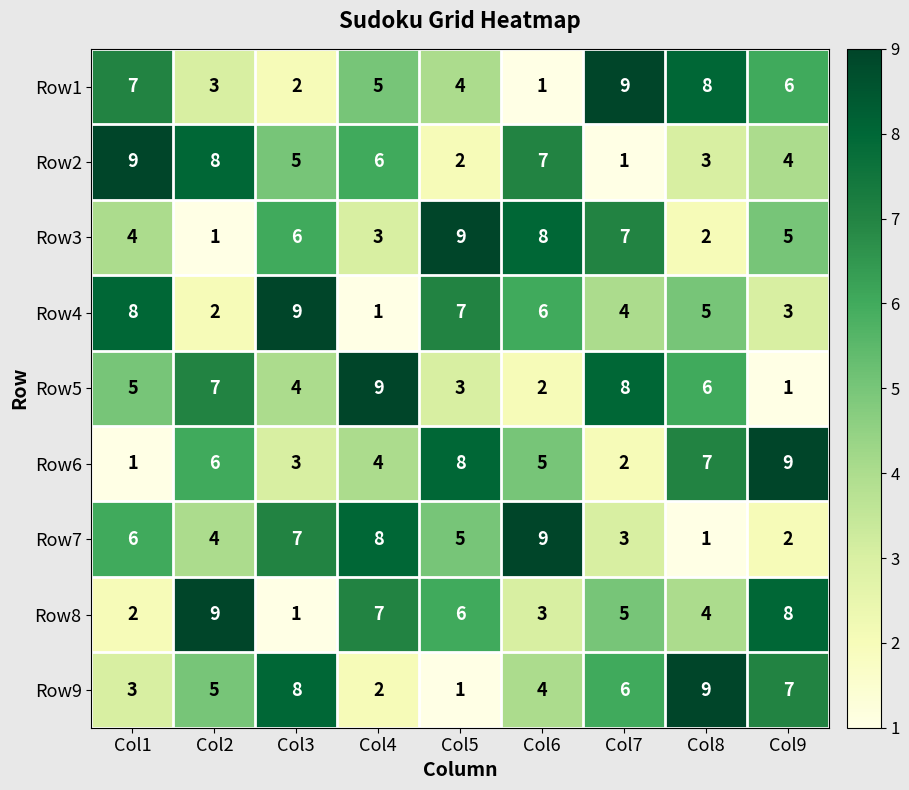

What is the sum of all Row5 values?

45